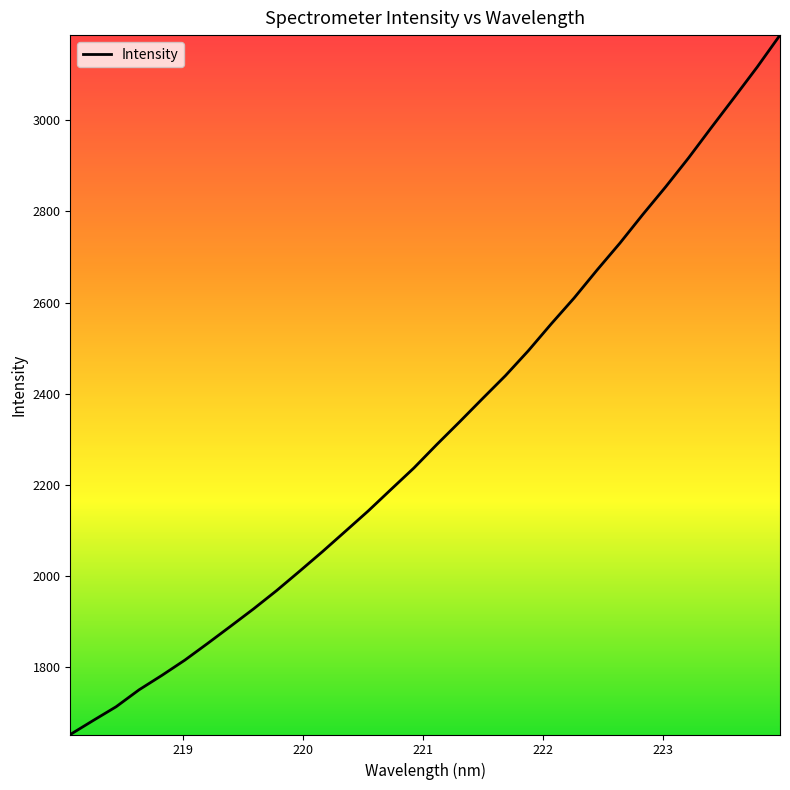

What is the difference between the maximum and second lowest values?

1504.4